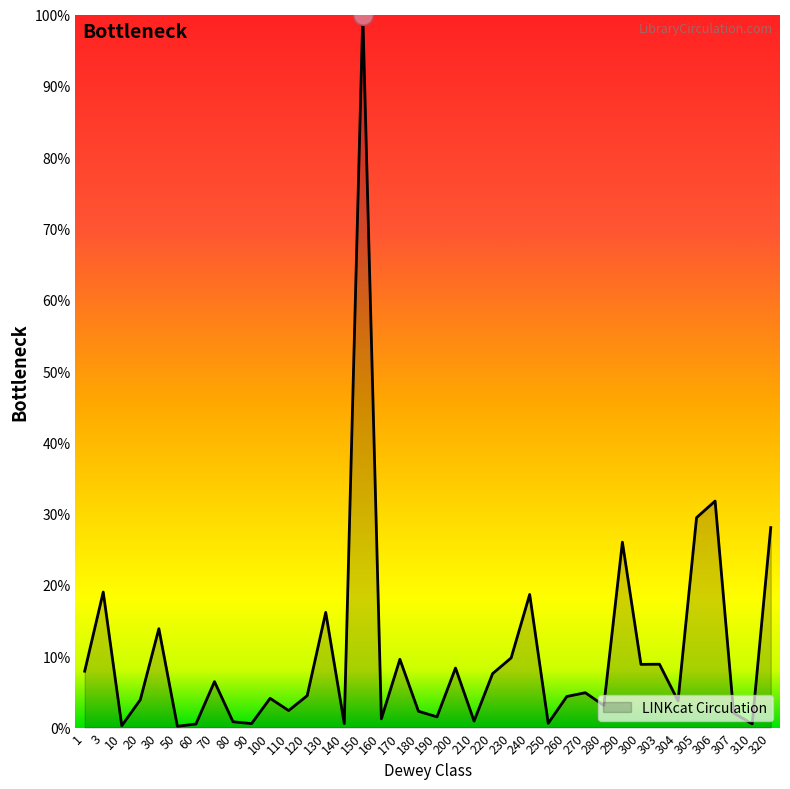

Does the chart display data point markers on the line(s)?

No